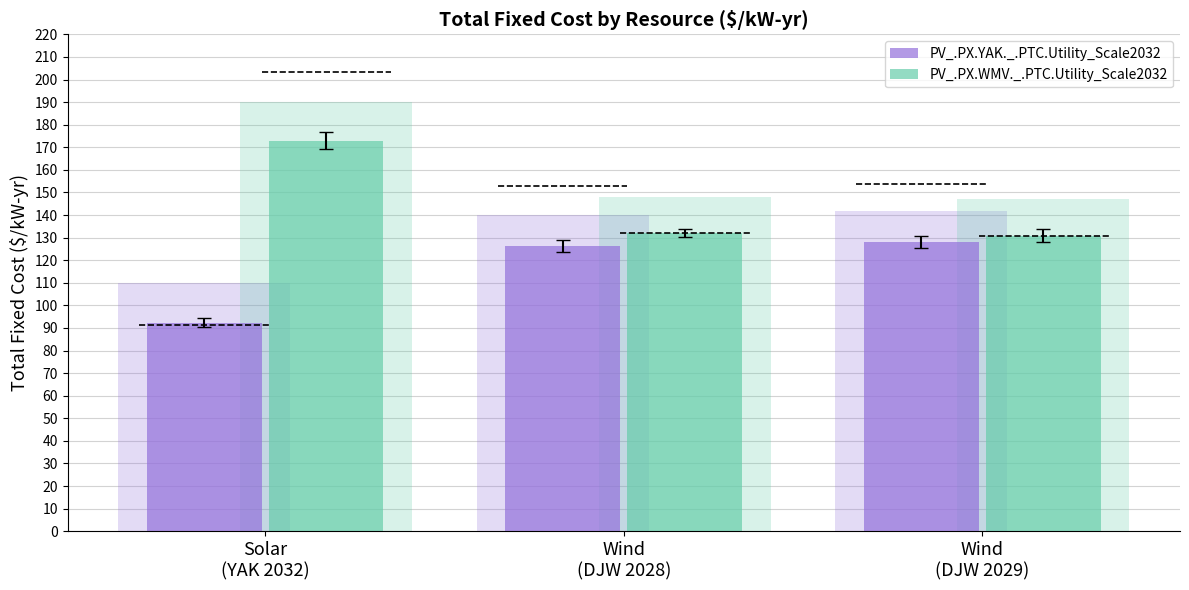

Is it true that PV_.PX.YAK._.PTC.Utility_Scale2032 equals 174.5 at Wind
(DJW 2028)?

False